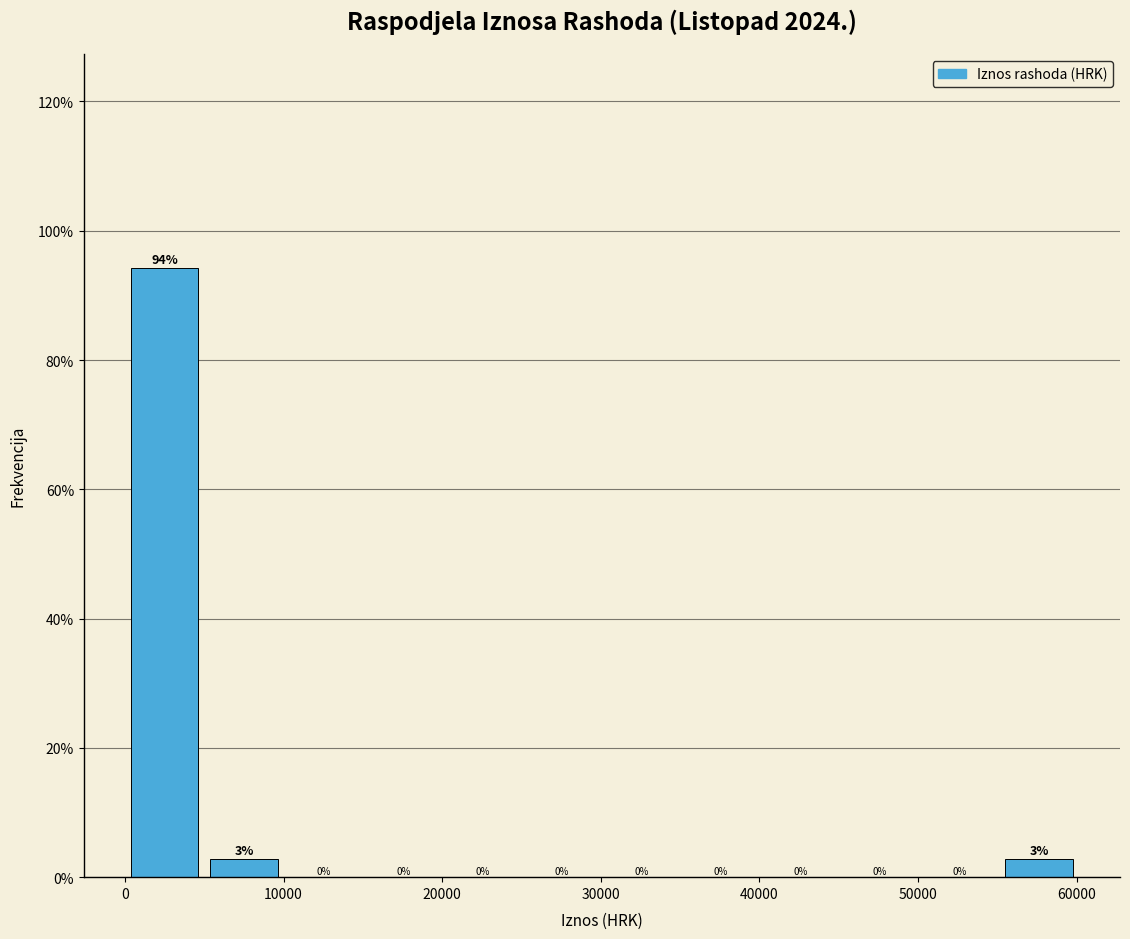

Over which range of the x-axis is the bar tallest?

0 to 5000